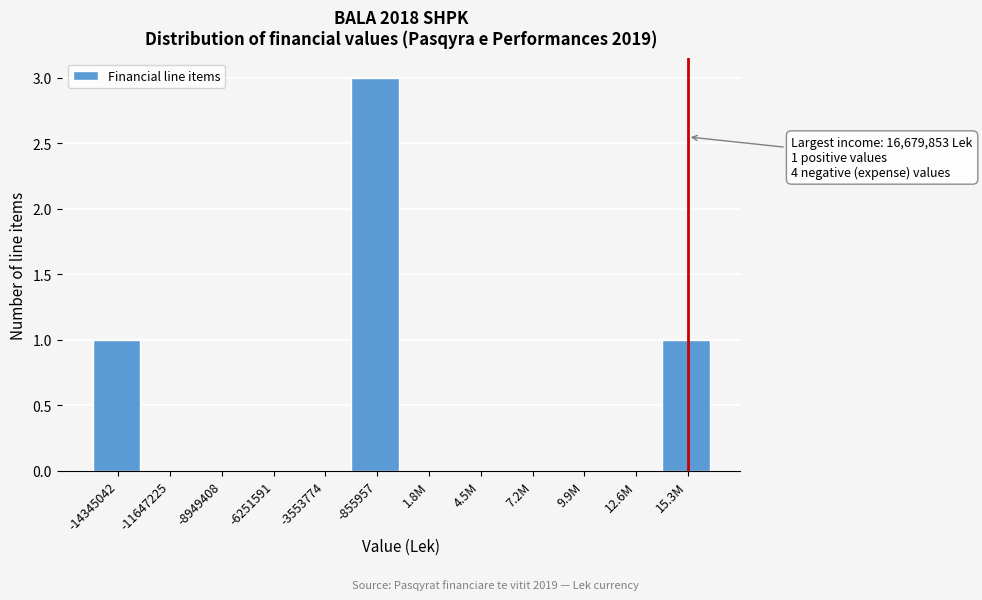

Reading left to right, what are all the values shown in this chart?

-14345042=1	-11647225=0	-8949408=0	-6251591=0	-3553774=0	-855957=3	1.8M=0	4.5M=0	7.2M=0	9.9M=0	12.6M=0	15.3M=1